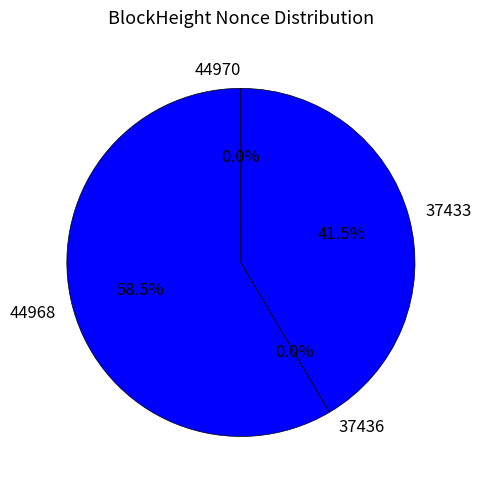

Which slice is the largest?

44968